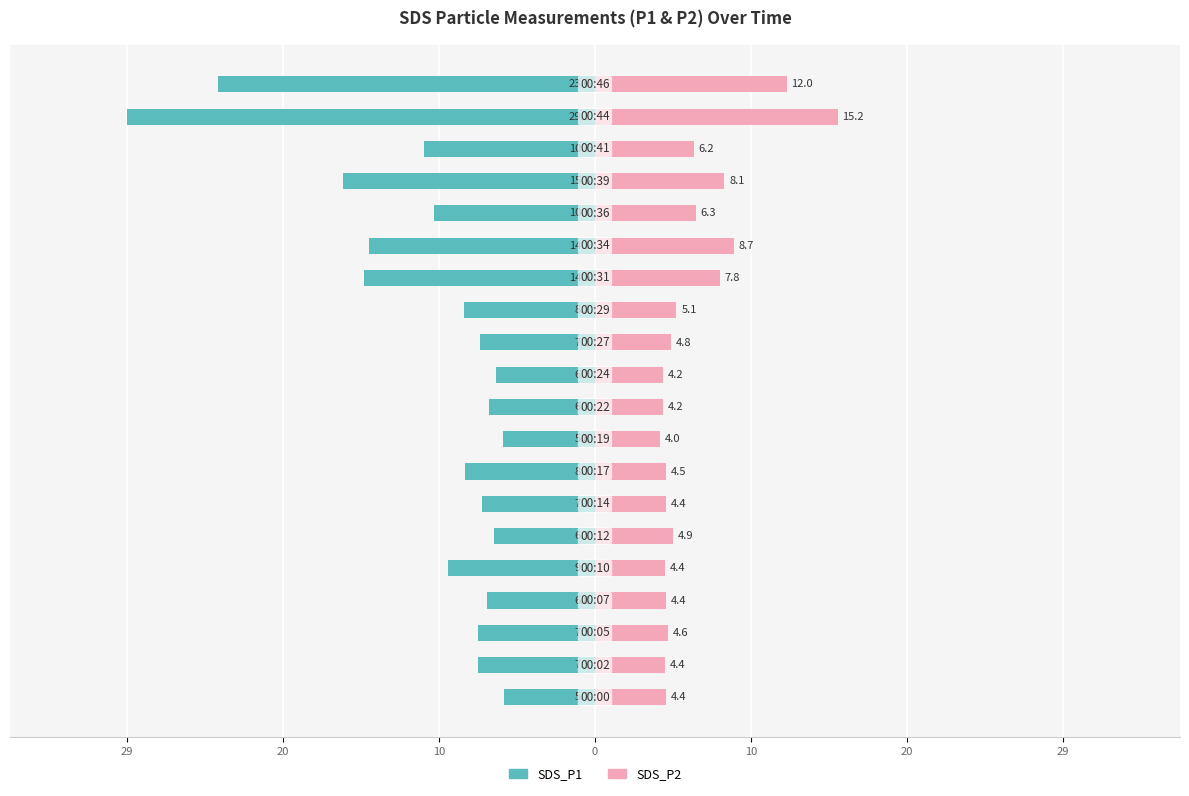

How many values in the SDS_P1 series are below -7?

14